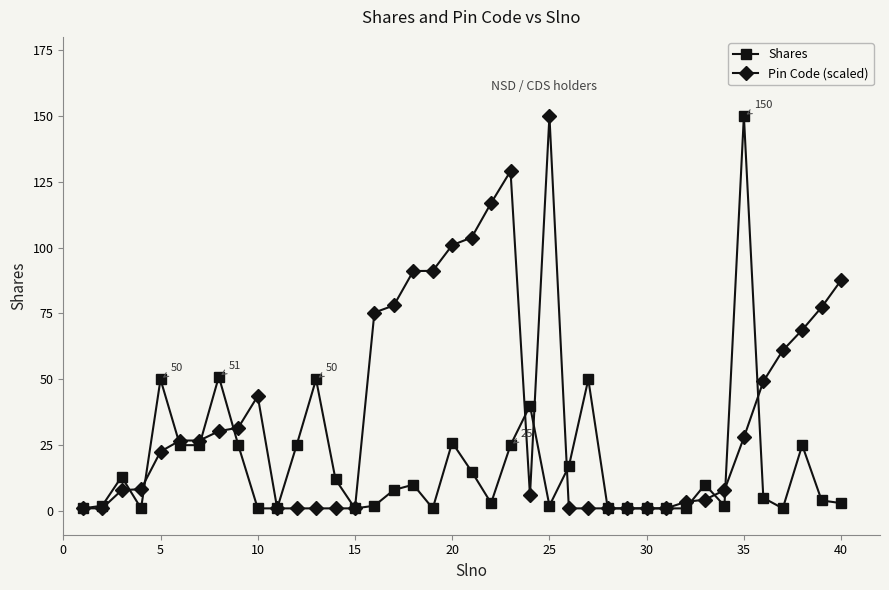

Which series has the largest total across all categories?

Pin Code (scaled)